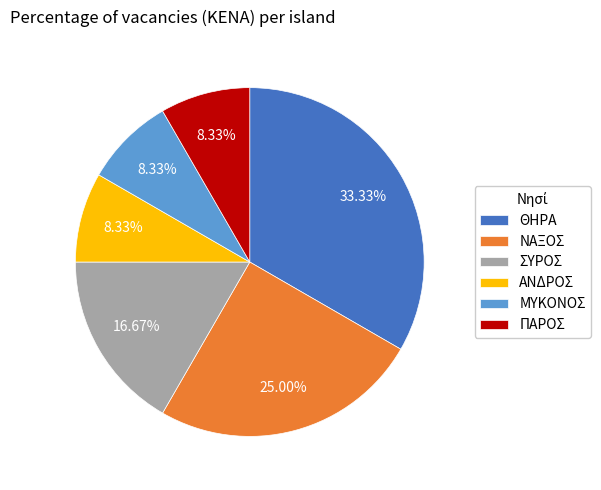

How many segments does this pie chart have?

6